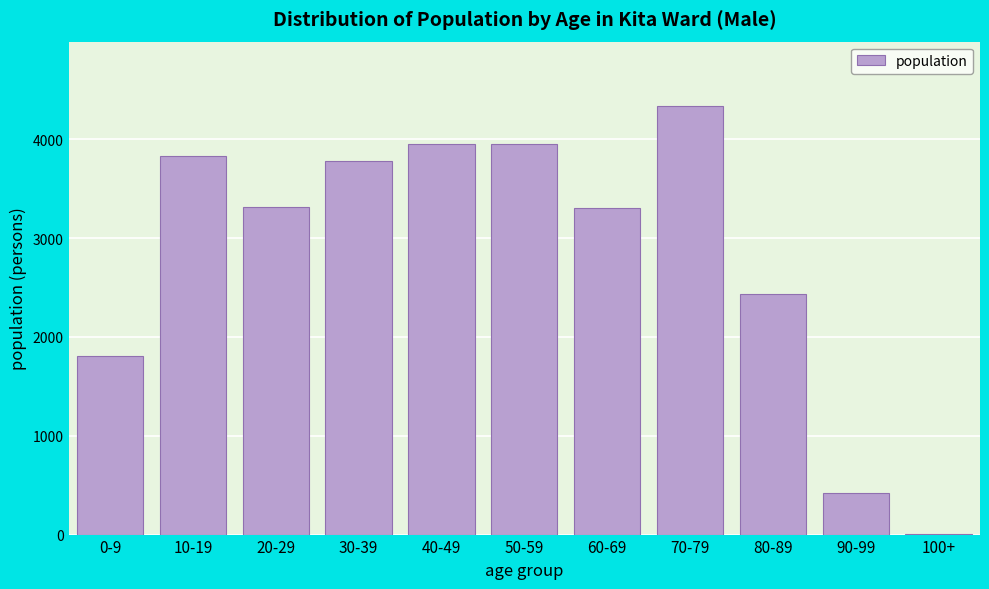

Is it true that the value at 20-29 is 4865?

False